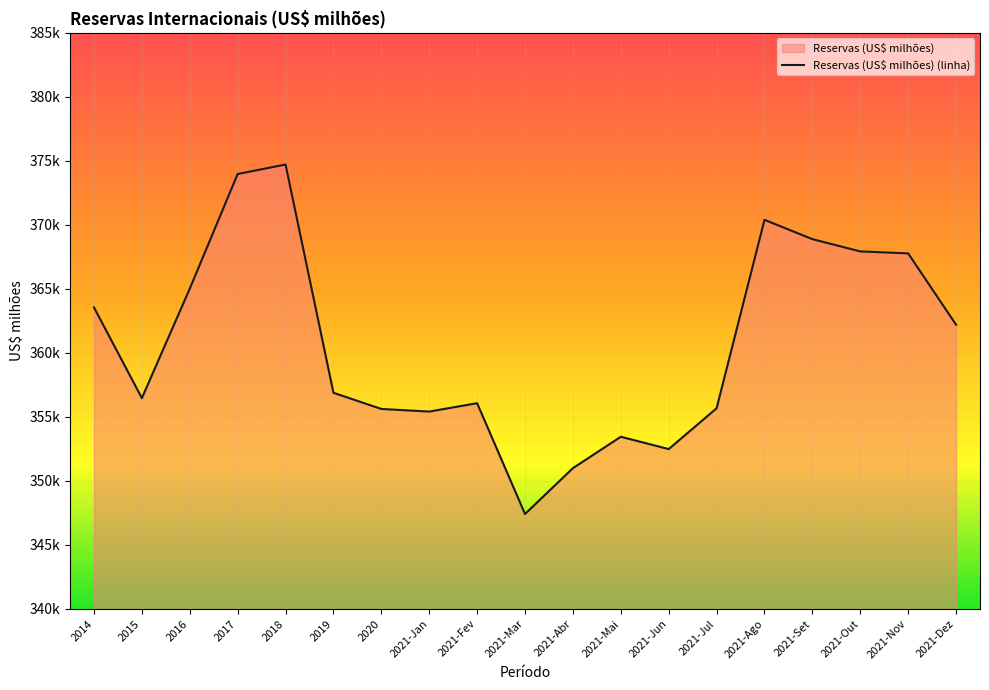

What is the maximum value shown in the chart?

374714.8